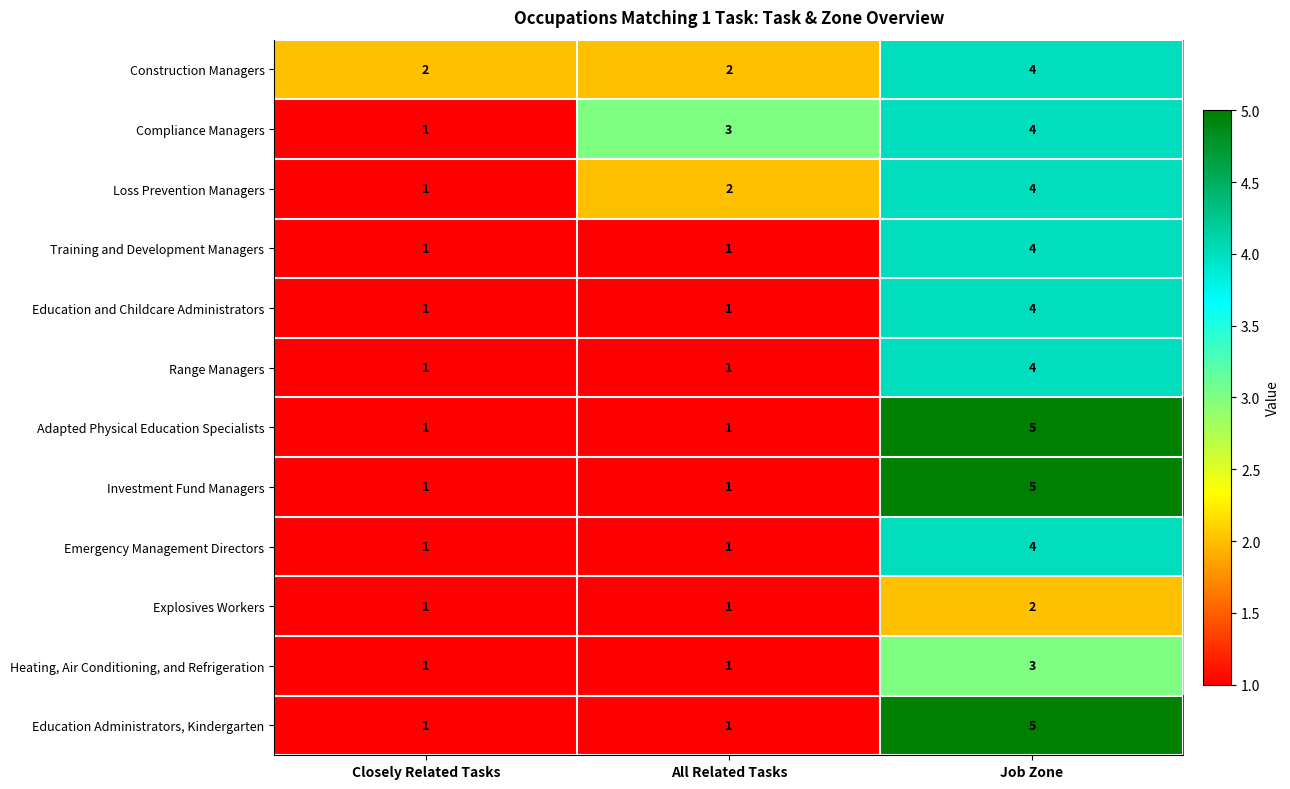

The value of Adapted Physical Education Specialists at All Related Tasks is 0. True or false?

False